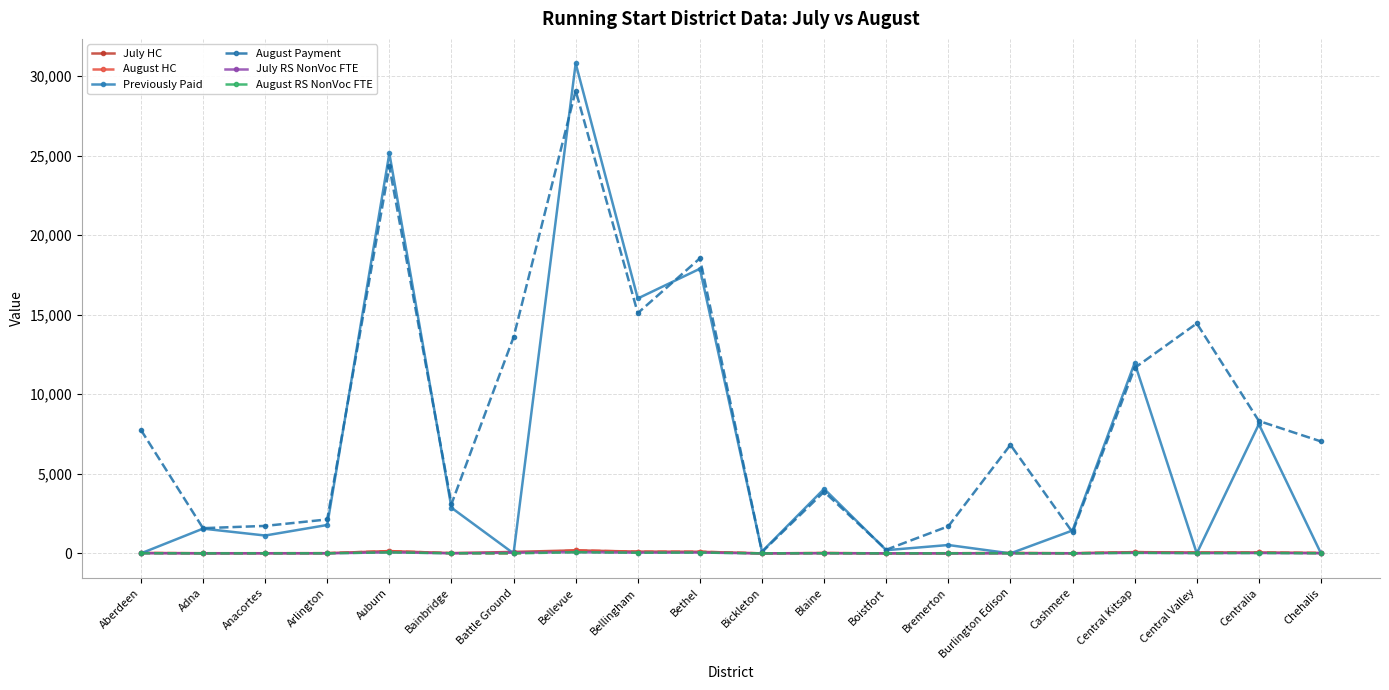

What is the label of the 12th point from the left?

Blaine